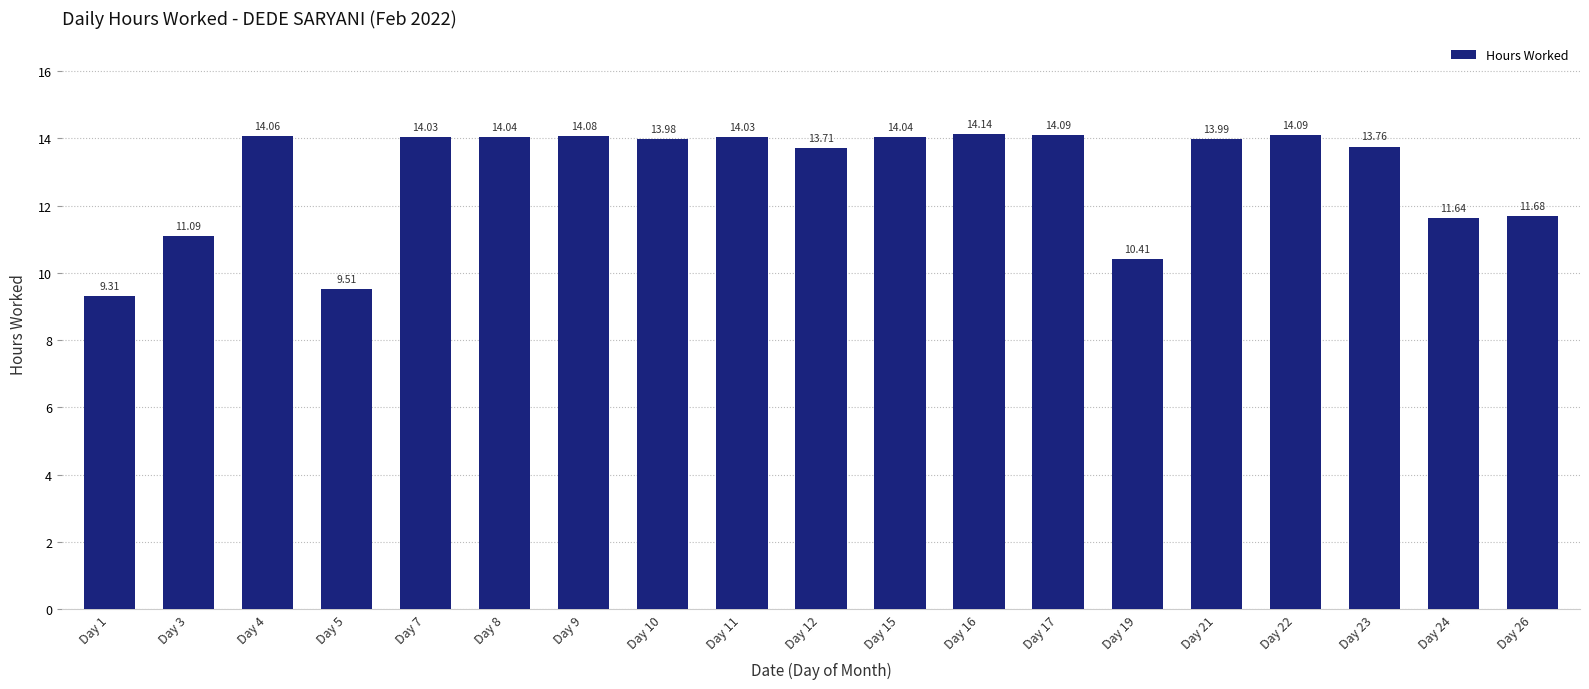

Between Day 10 and Day 26, which is larger?

Day 10